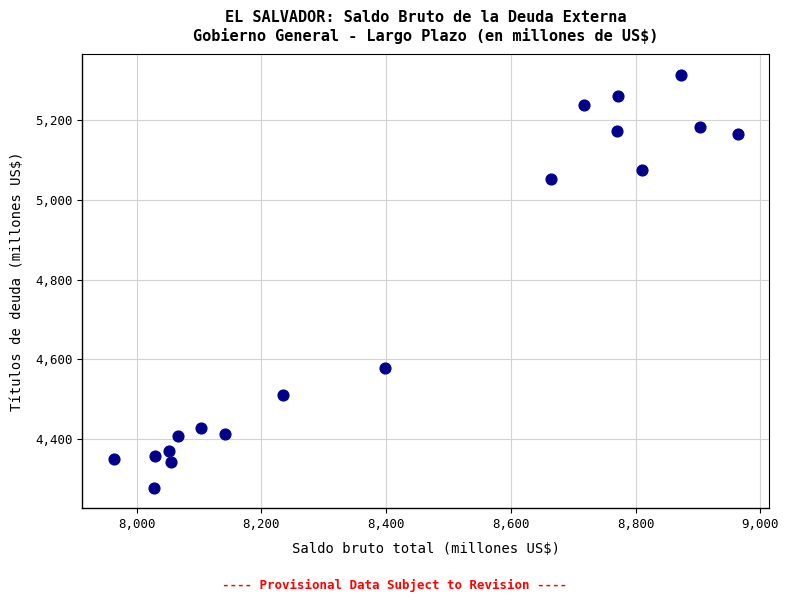

What is the range of X values (max minus min)?

1000.8